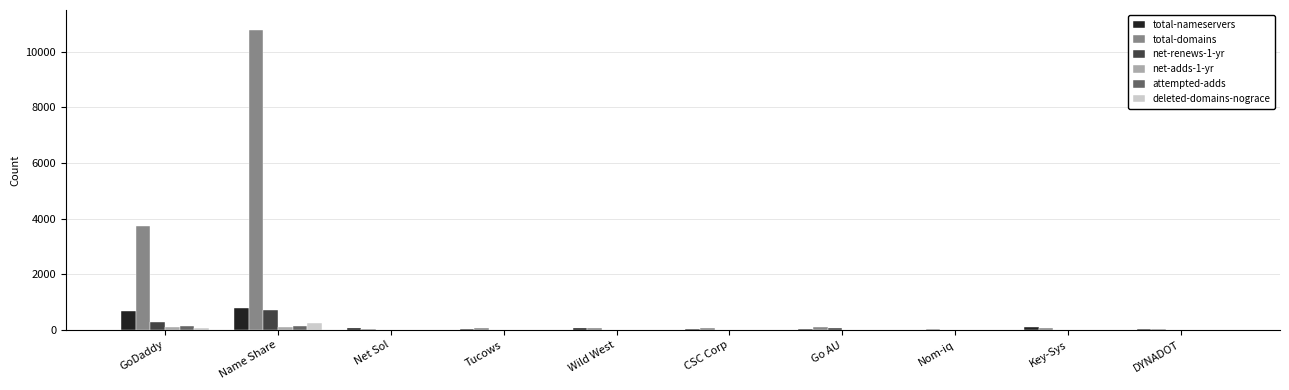

The total-nameservers series shows 780 at Name Share. True or false?

True